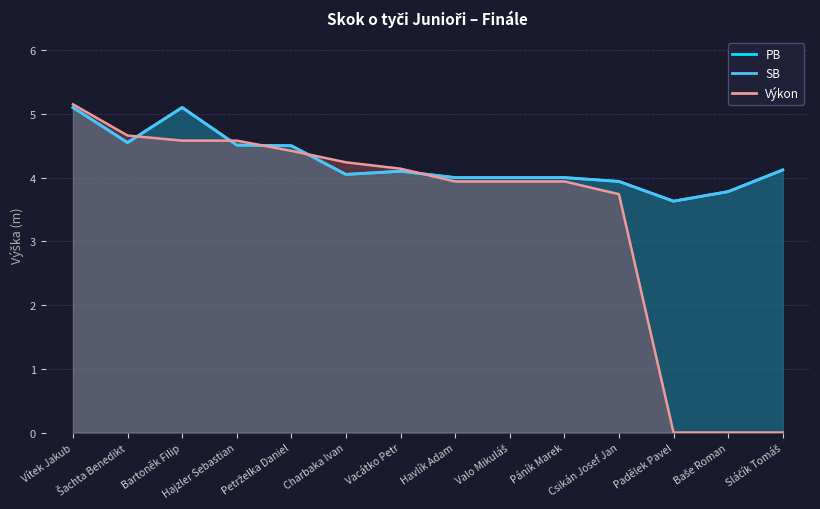

Which series changed the most between Bartoněk Filip and Hajzler Sebastian?

PB